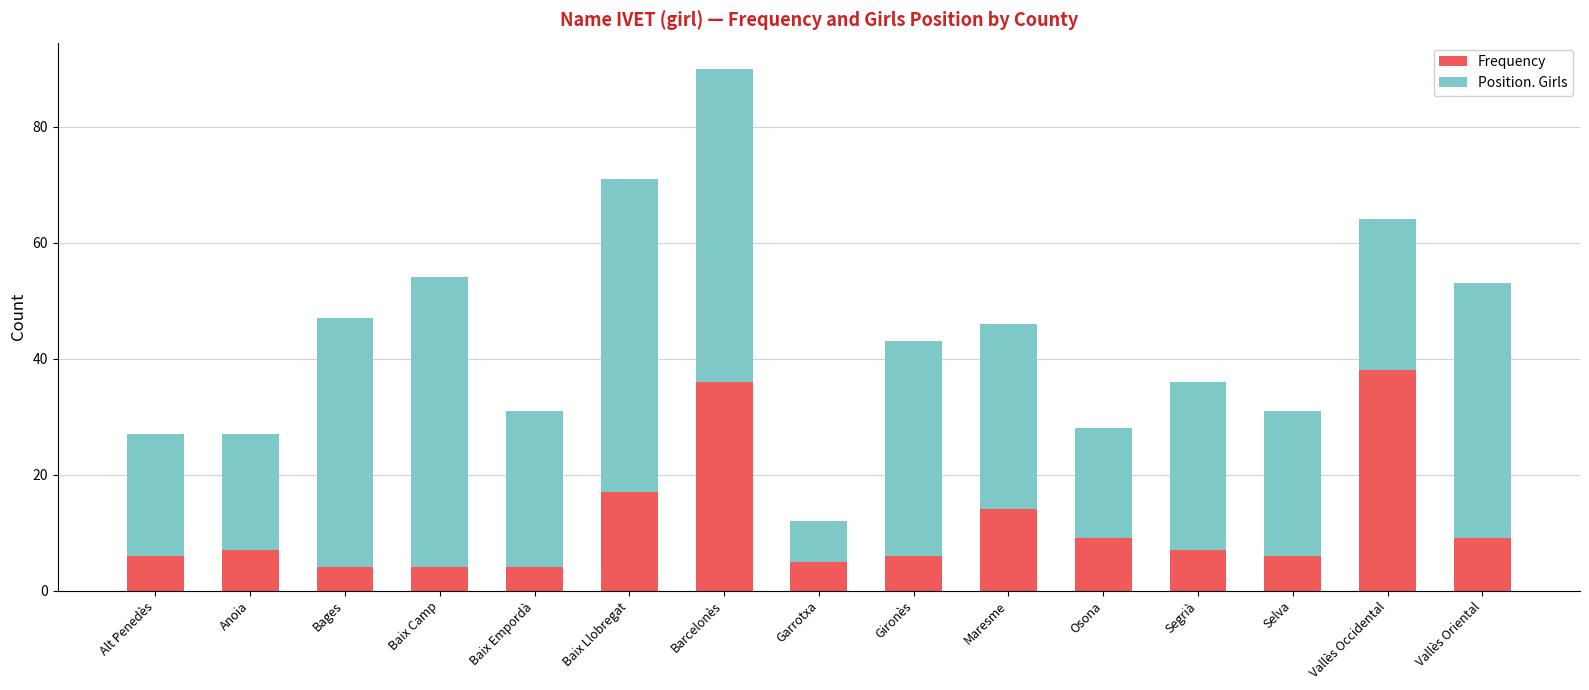

What is the minimum value for Frequency?

4